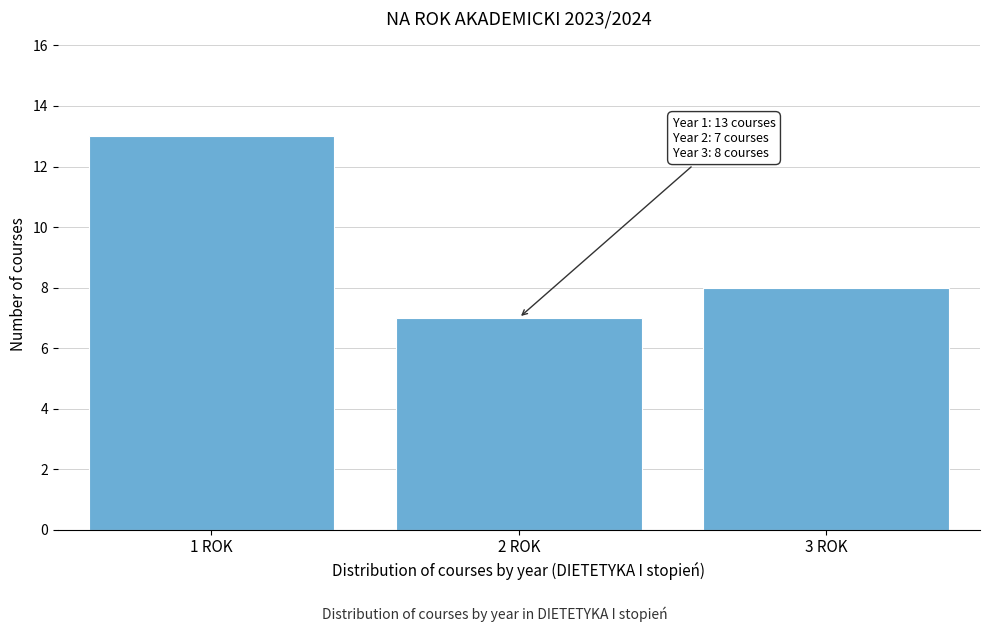

Reading left to right, extract all data points from this chart.

13	7	8